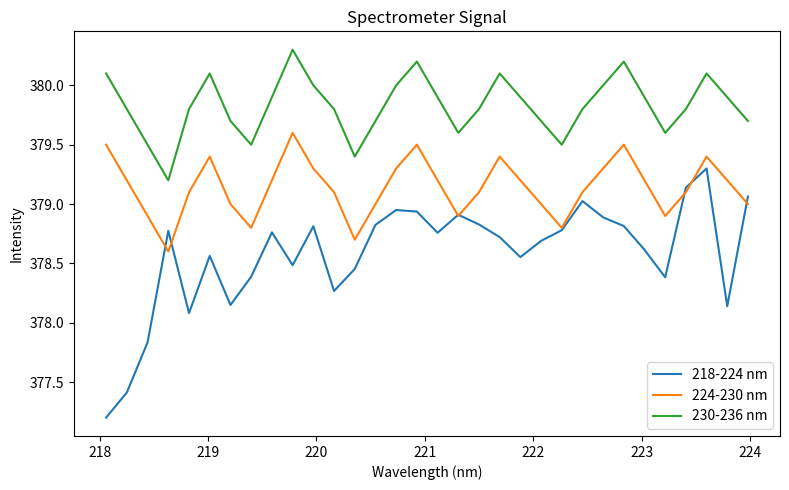

Which series has the largest total across all categories?

230-236 nm